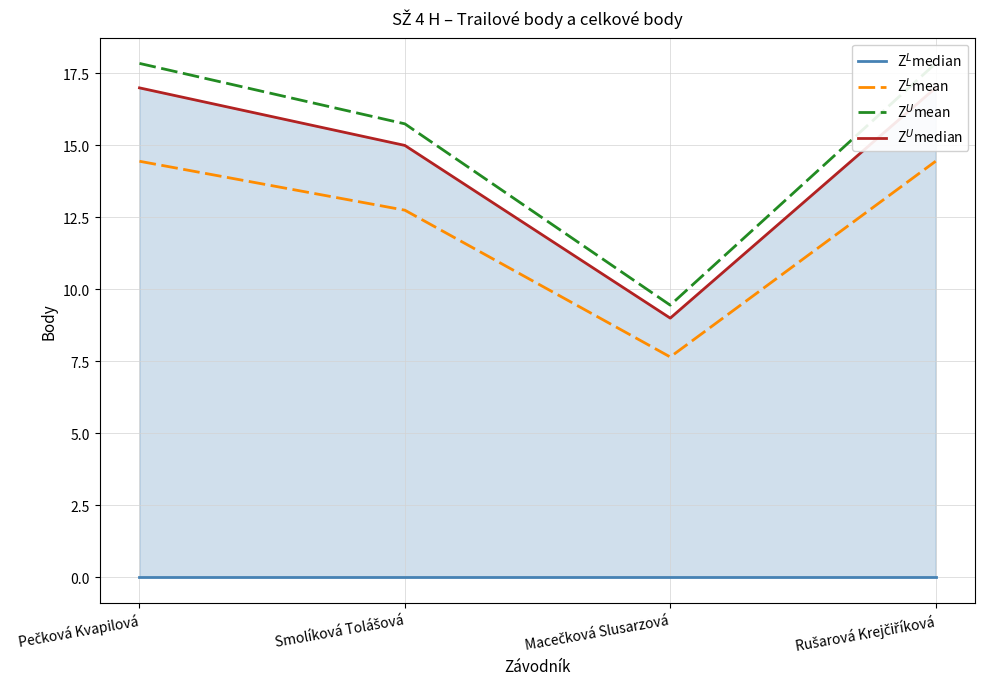

What position from the left is Rušarová Krejčiříková?

4